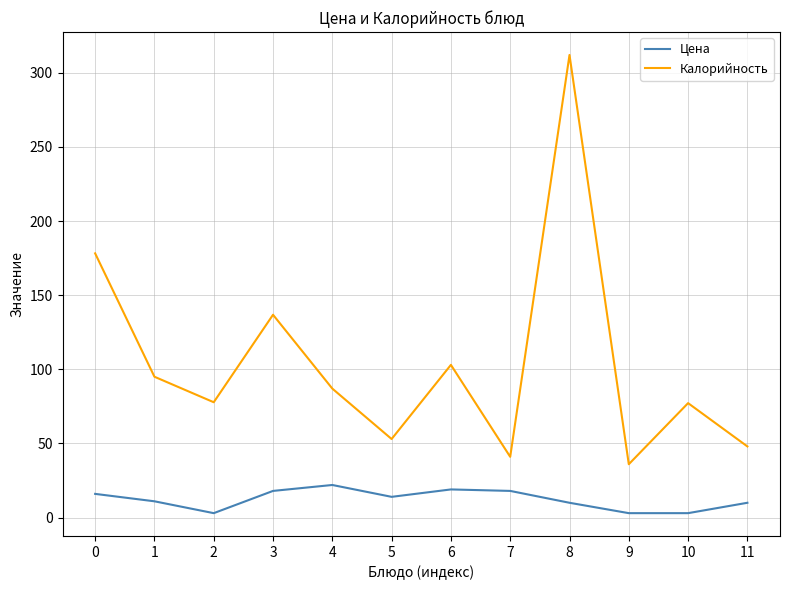

At which label does Калорийность reach its peak?

8